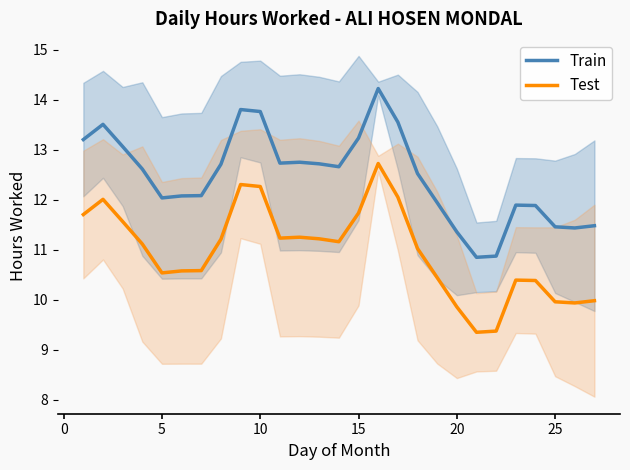

What is the average value of the Train series?

12.5